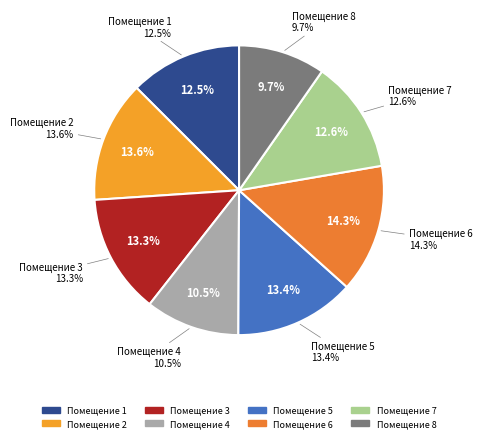

Which category has the biggest portion of the pie?

6